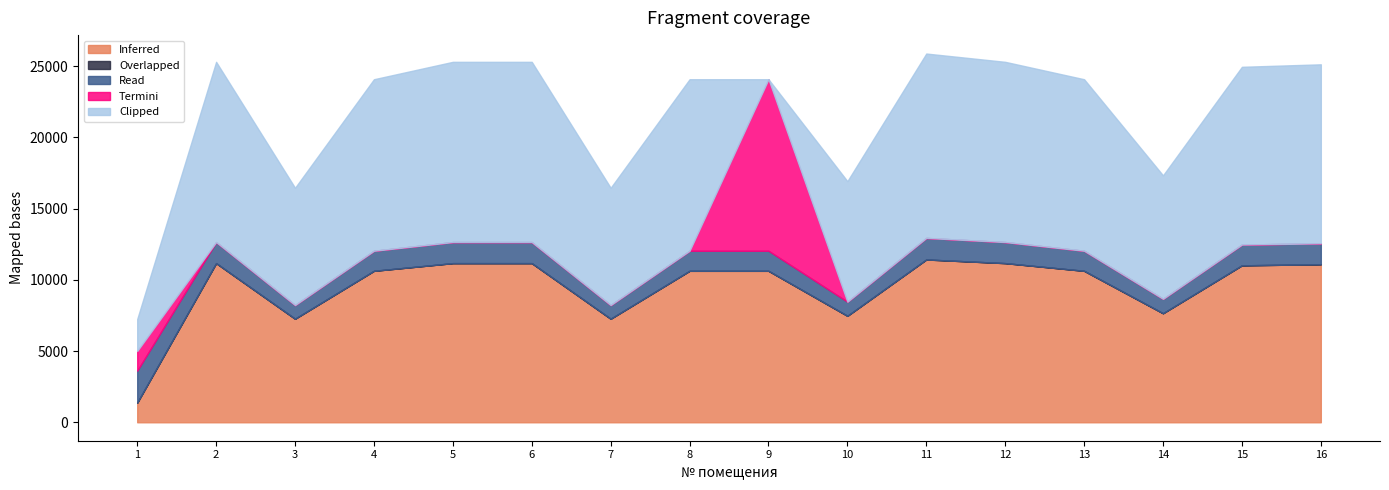

What is the total value across all series at 10?

16925.8